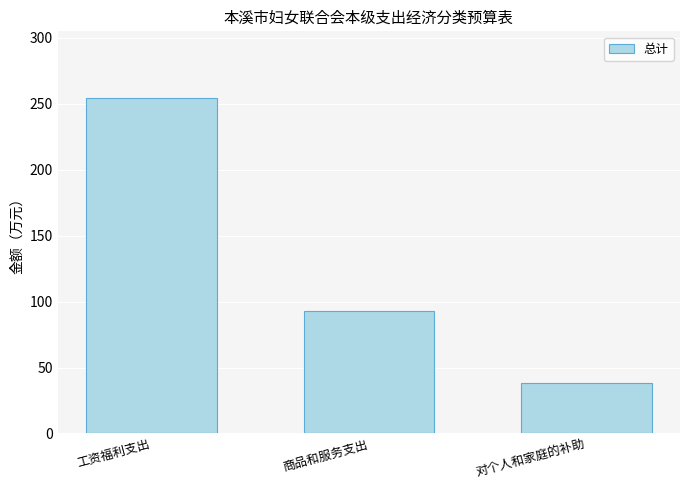

What is the approximate value at 对个人和家庭的补助?

38.3